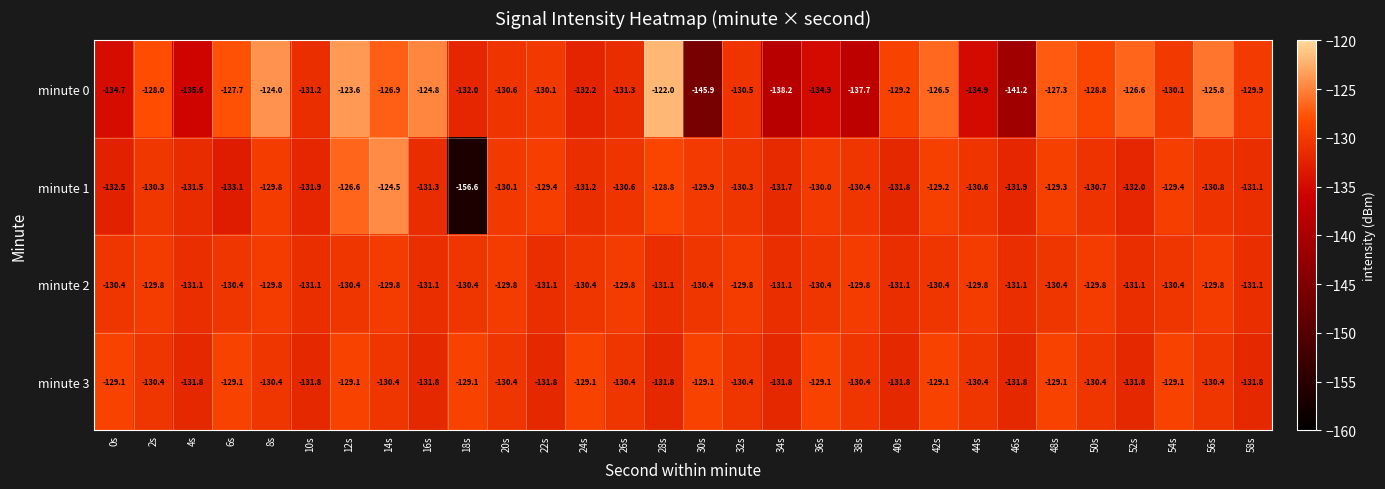

What is the average value of the minute 2 series?

-130.4